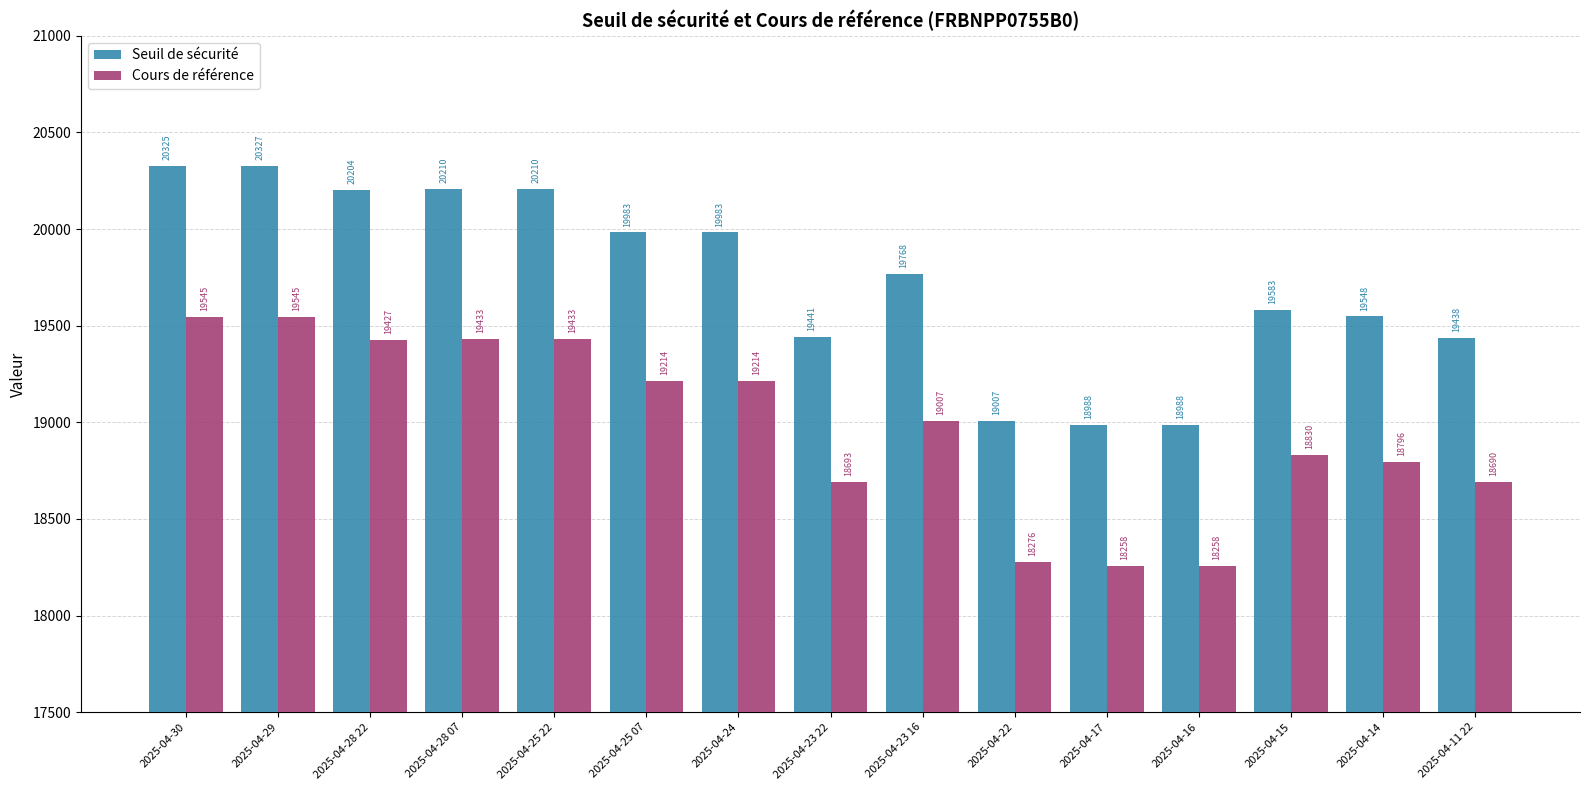

What are all the series names shown in the legend?

Seuil de sécurité, Cours de référence